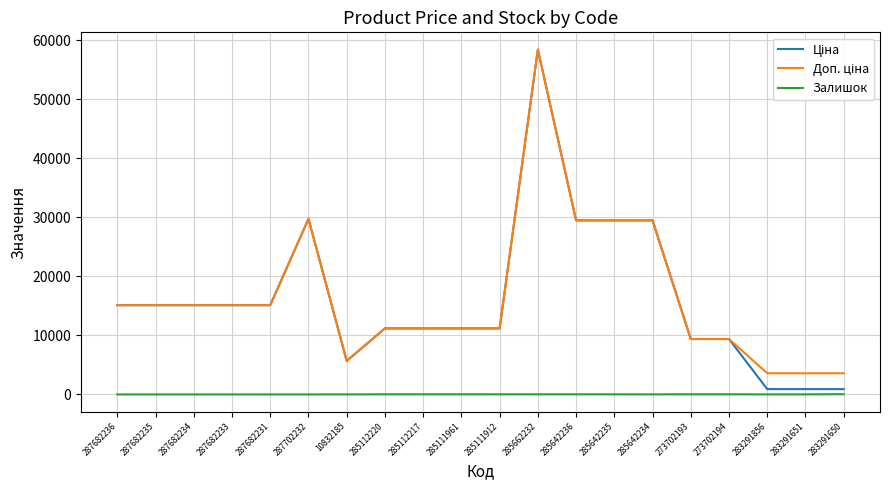

How many lines are shown in the chart?

3